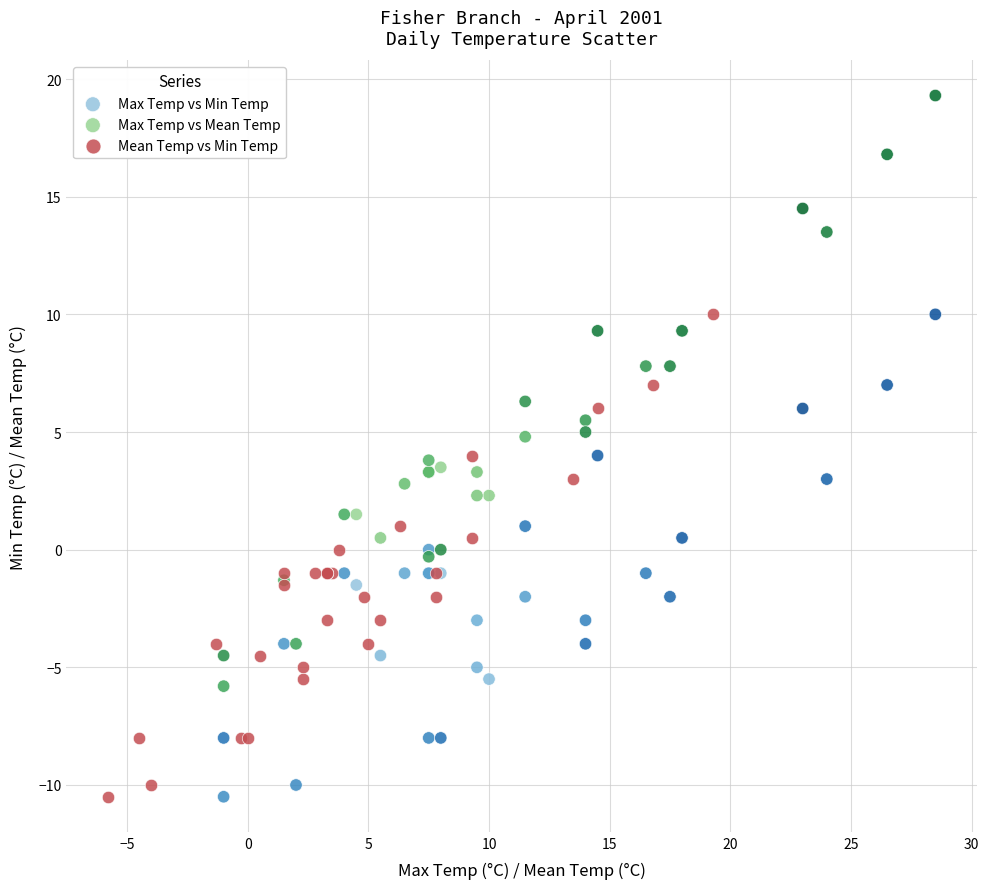

Which series has the largest Y range (max minus min)?

Max Temp vs Mean Temp